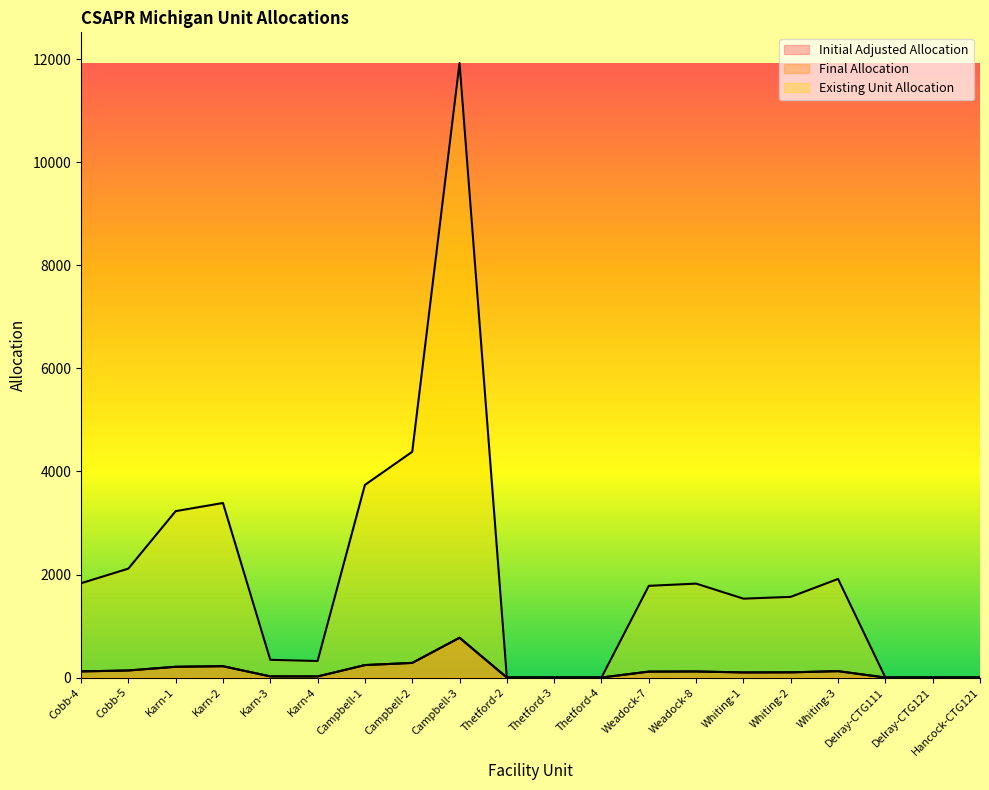

How many distinct data groups are displayed?

3